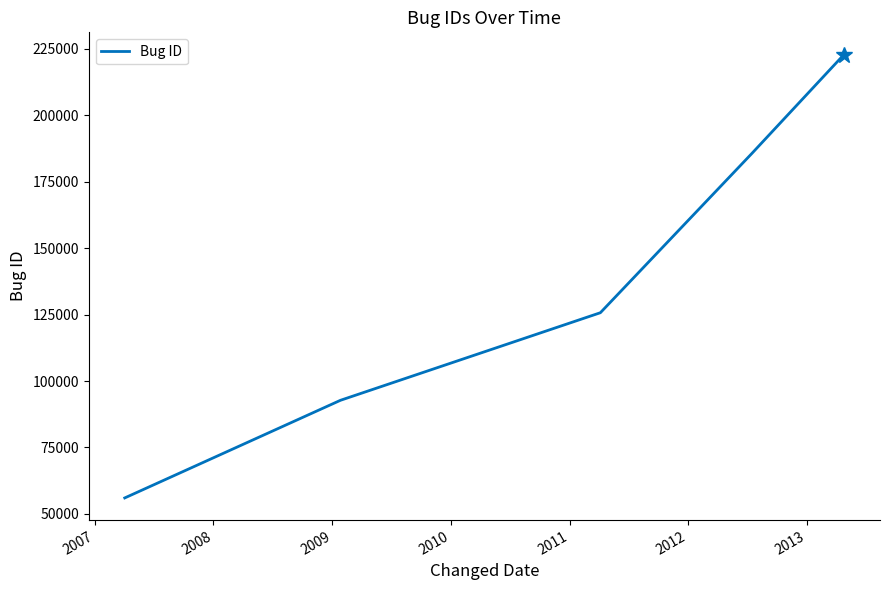

True or false: the data has more than 1 interior local peaks.

False